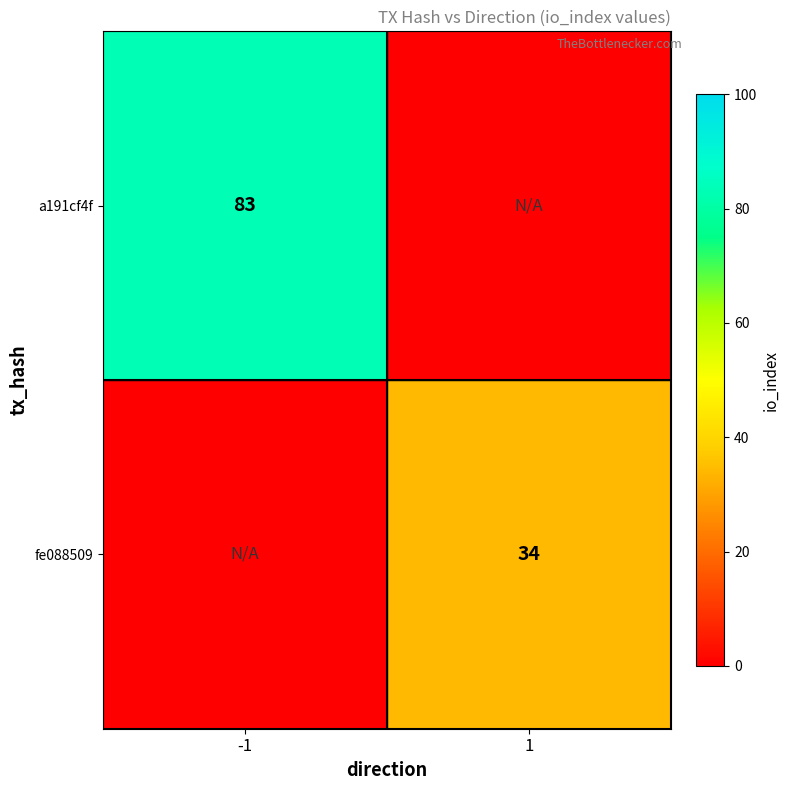

What is the spread (max minus min) of values at 1?

34